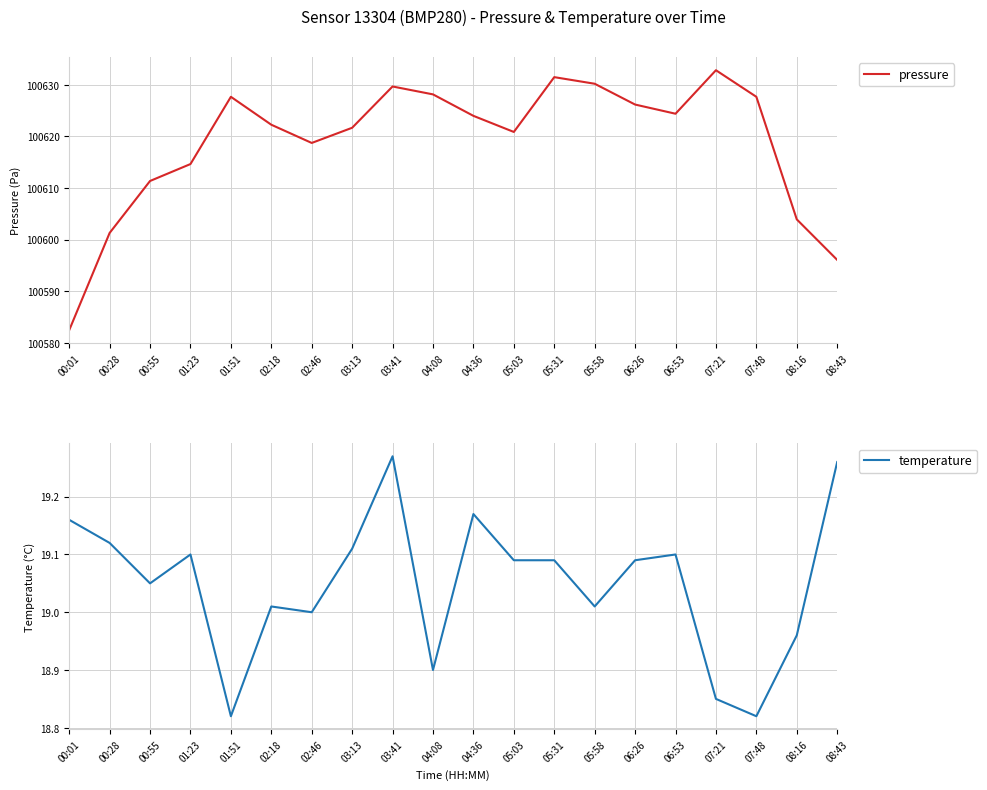

Which series has the widest spread of values?

pressure